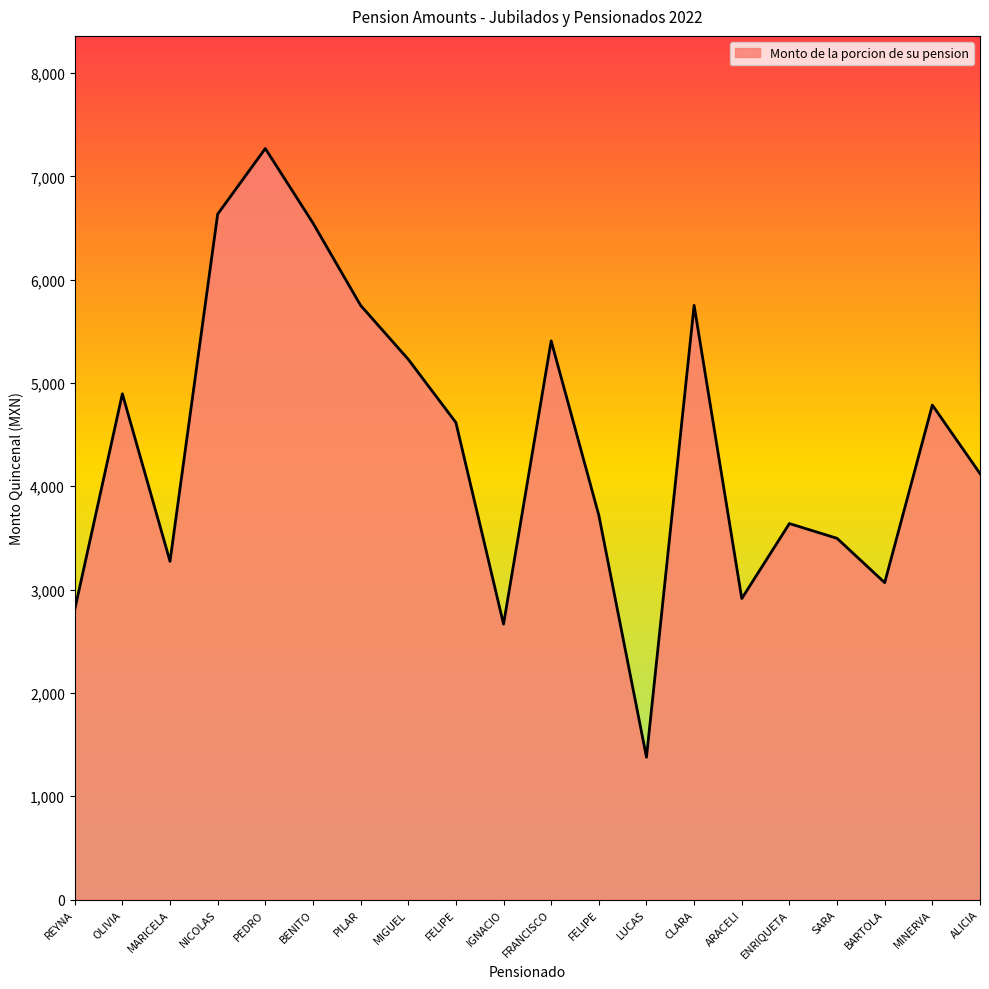

How many lines are shown in the chart?

1